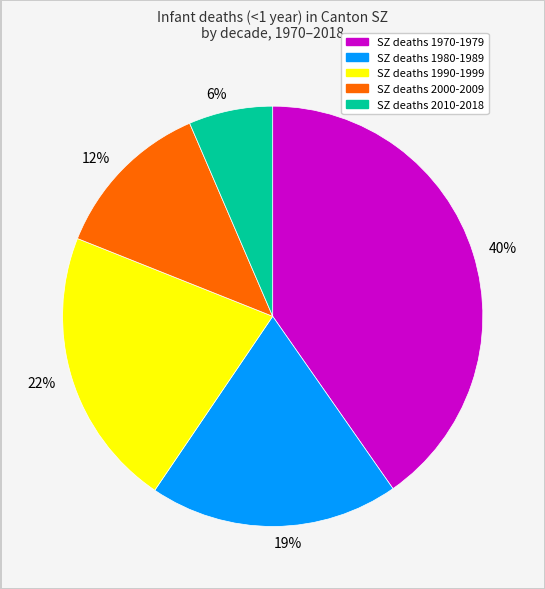

Is it true that 40% is 51% of the pie?

False